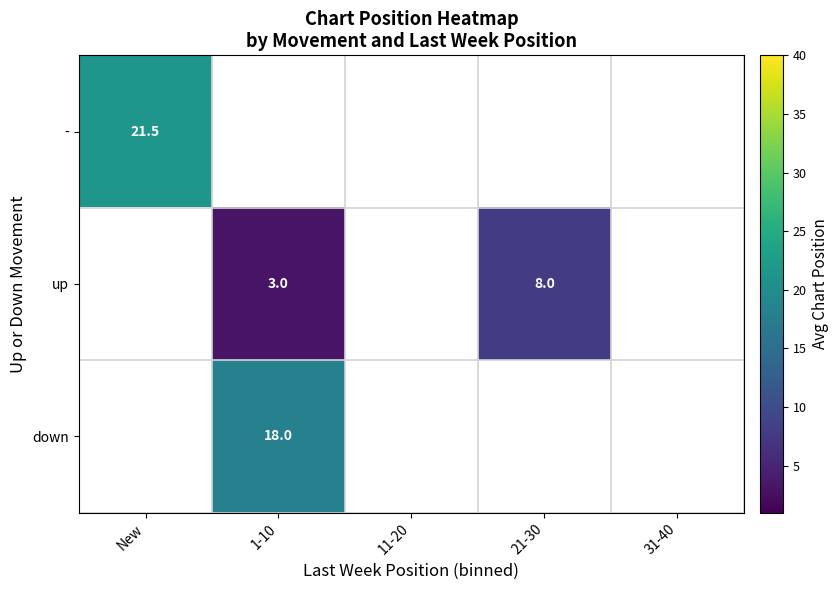

At which label does - reach its peak?

New